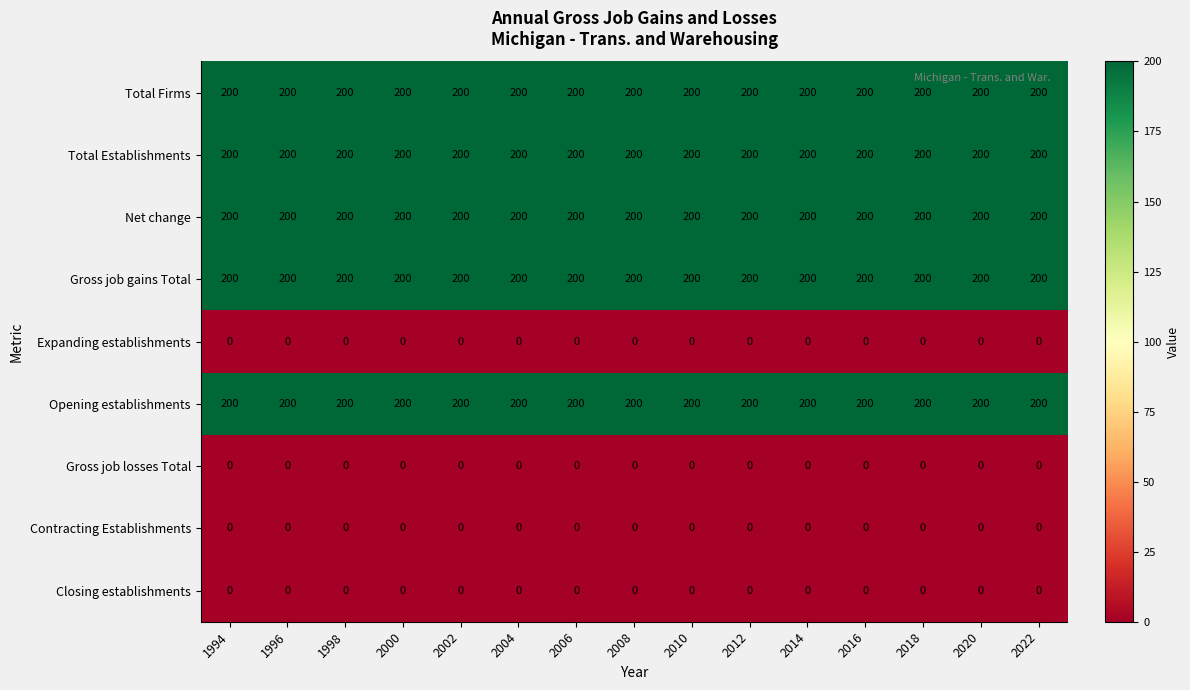

At how many categories does at least one series exceed 50?

15